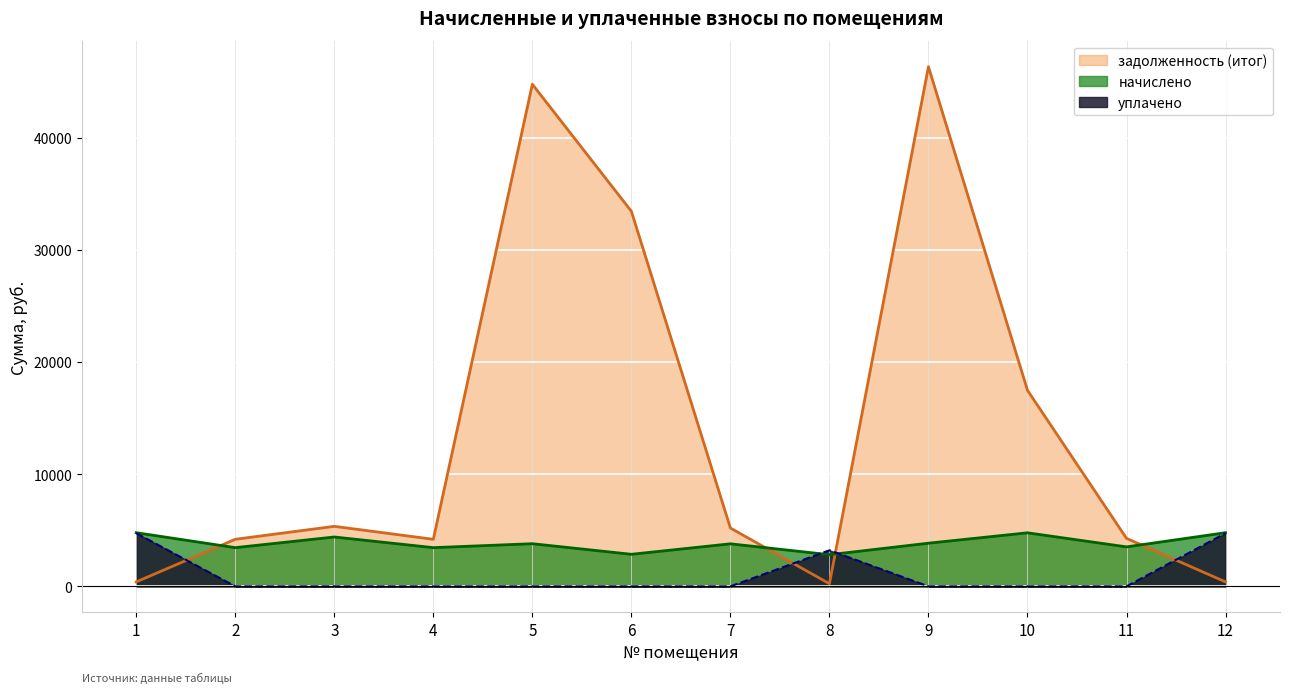

Which series ends up on top after the final intersection of начислено and уплачено?

начислено